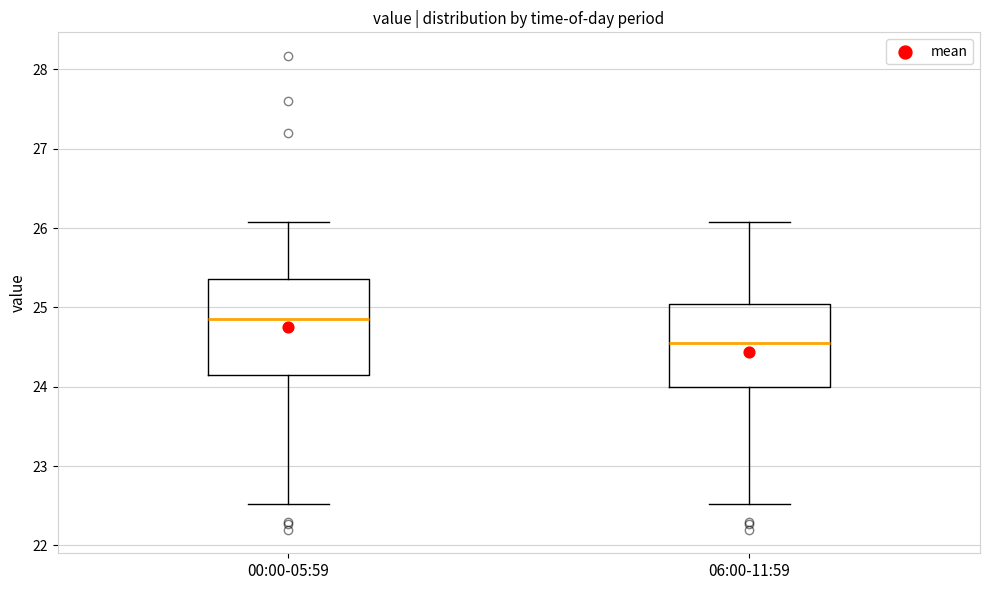

Reading left to right, transcribe this box plot: for each box, give where its median line is, the range the box spans, and where its two whiskers end, as read against the y-axis. The values are not printed on the chart, so give them approximately, as read against the axis.

00:00-05:59: median 24.9, box 24.2 to 25.4, whiskers 22.5 to 26.1
06:00-11:59: median 24.6, box 24.0 to 25.0, whiskers 22.5 to 26.1